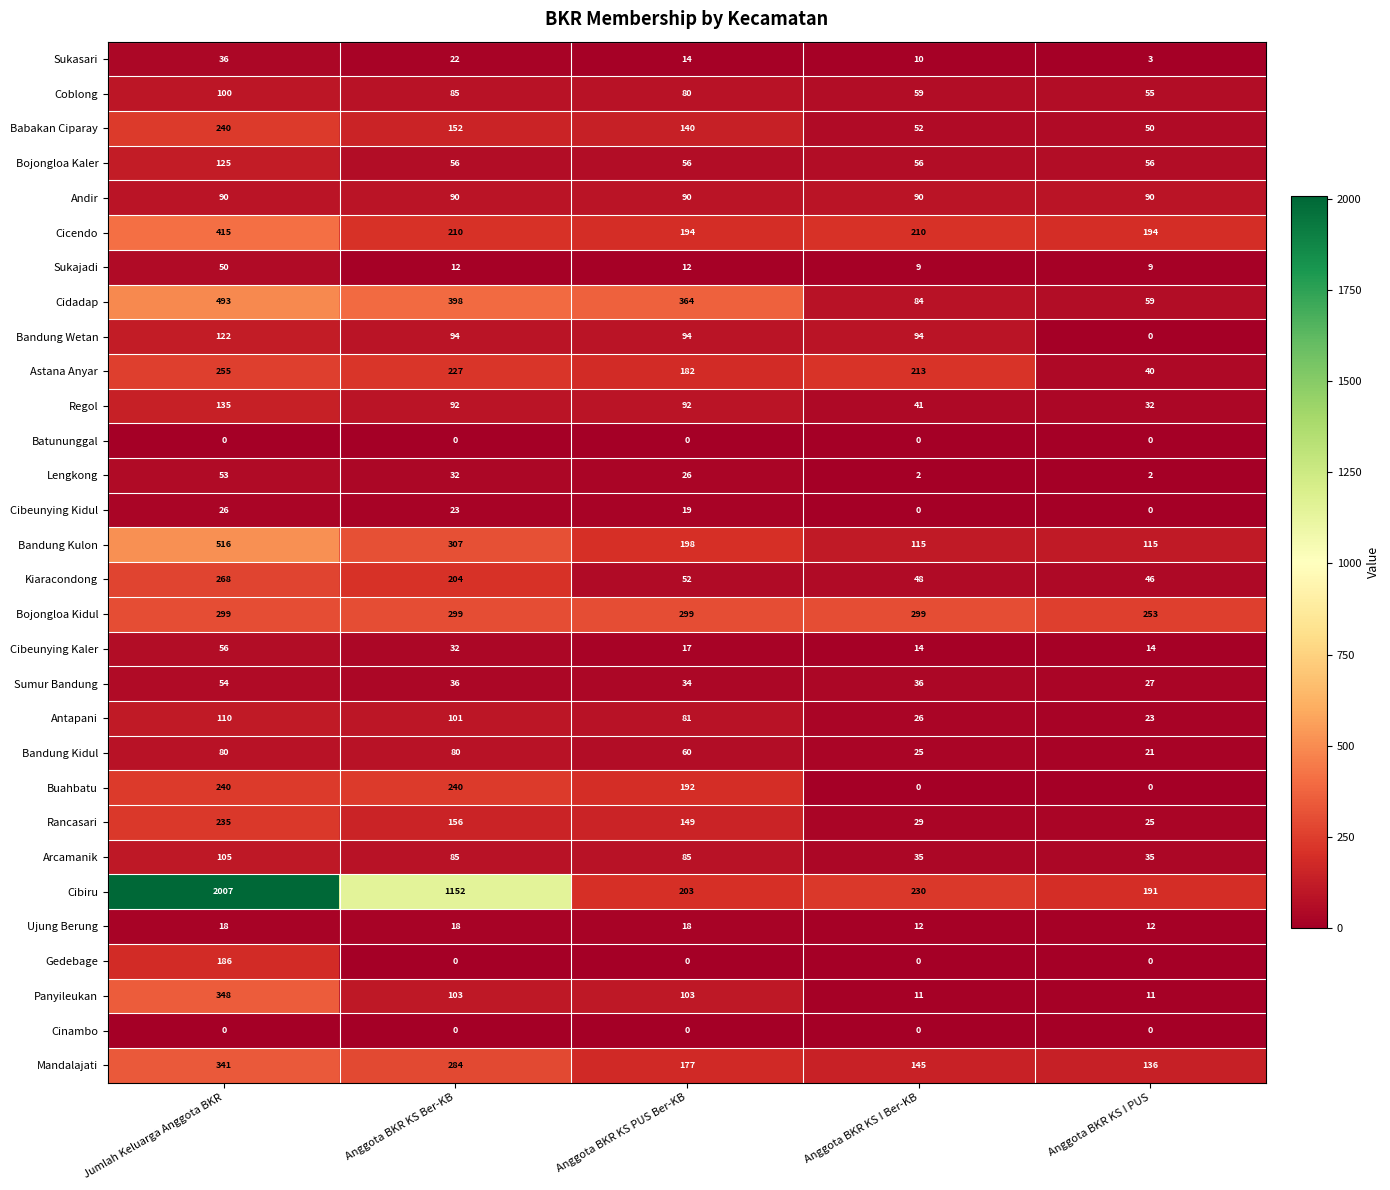

What is the greatest value displayed?

2007